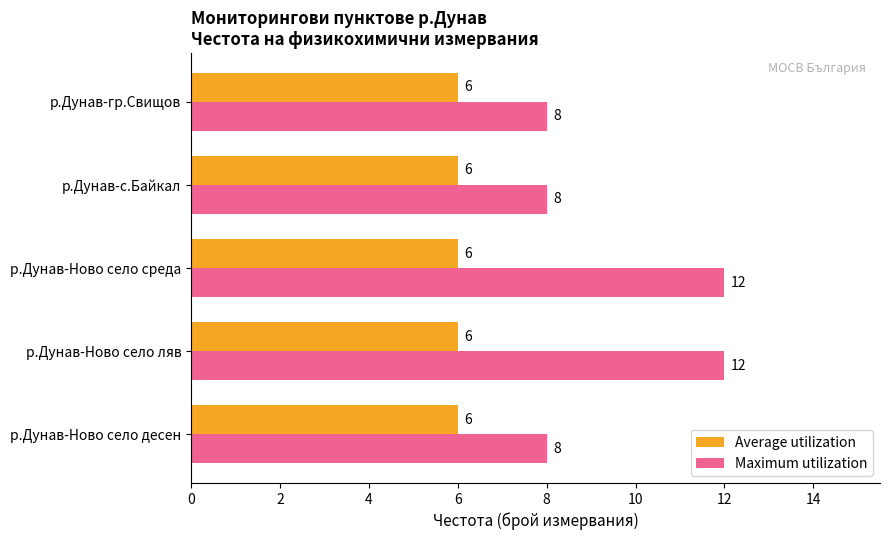

How many categories are shown in the chart?

5